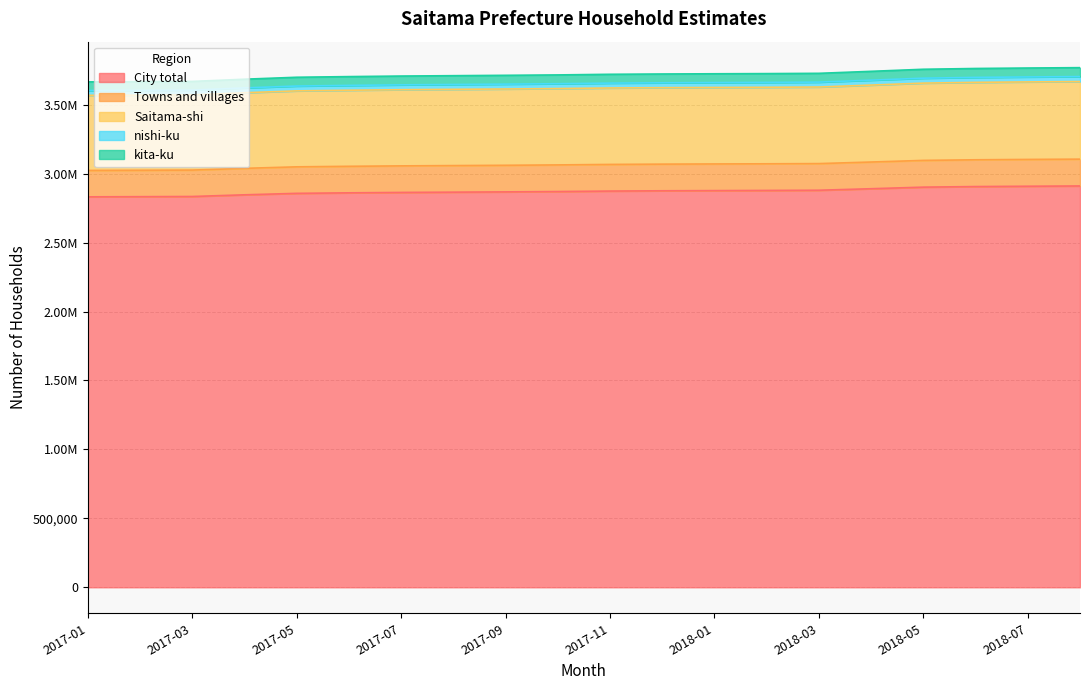

What is the minimum value shown in the chart?

2831935